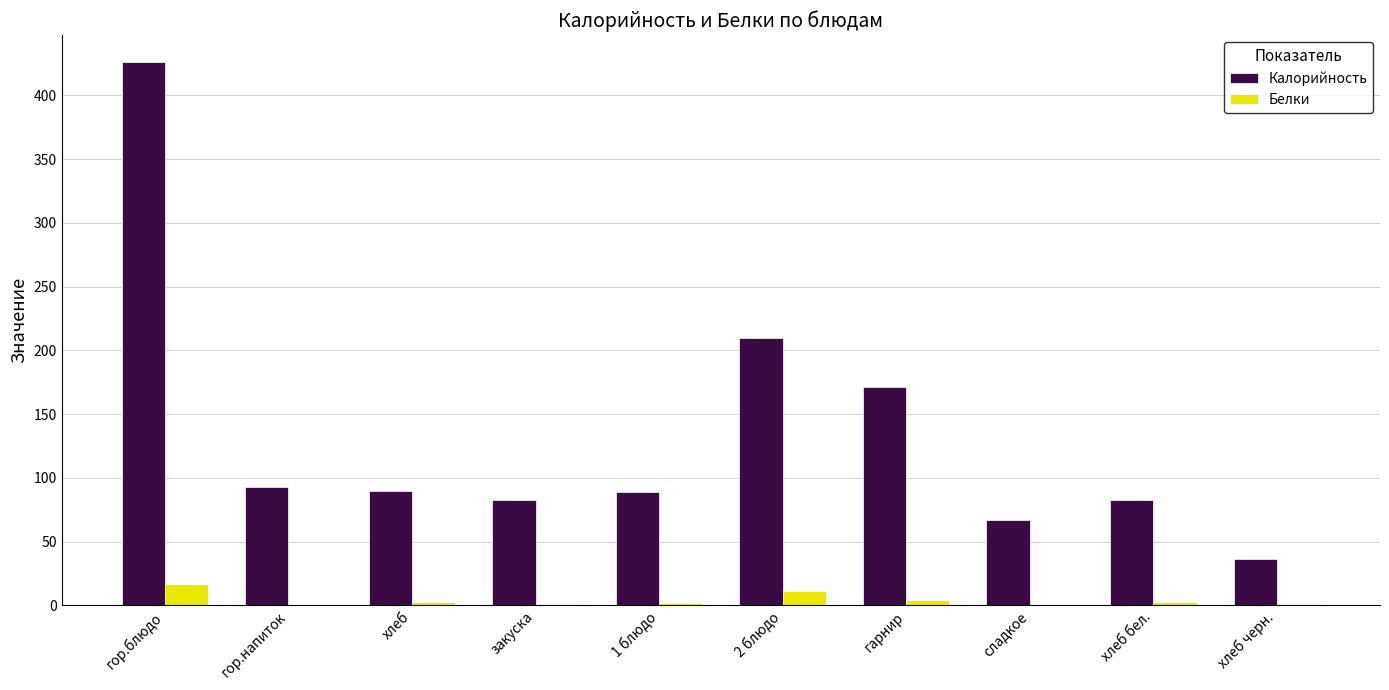

Is it true that Калорийность equals 82.8 at закуска?

True